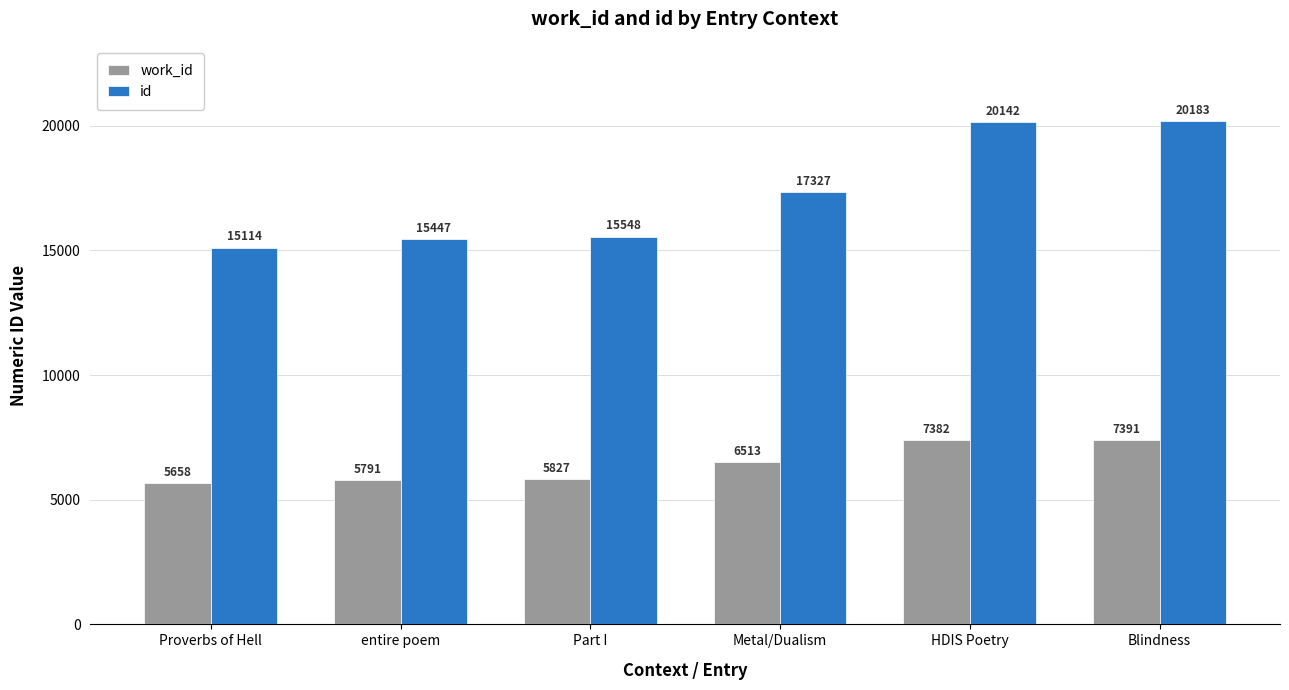

Which series has the widest spread of values?

id